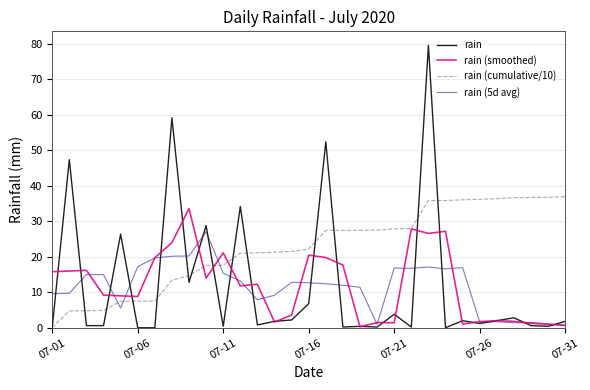

Which series has the largest range (max minus min)?

rain